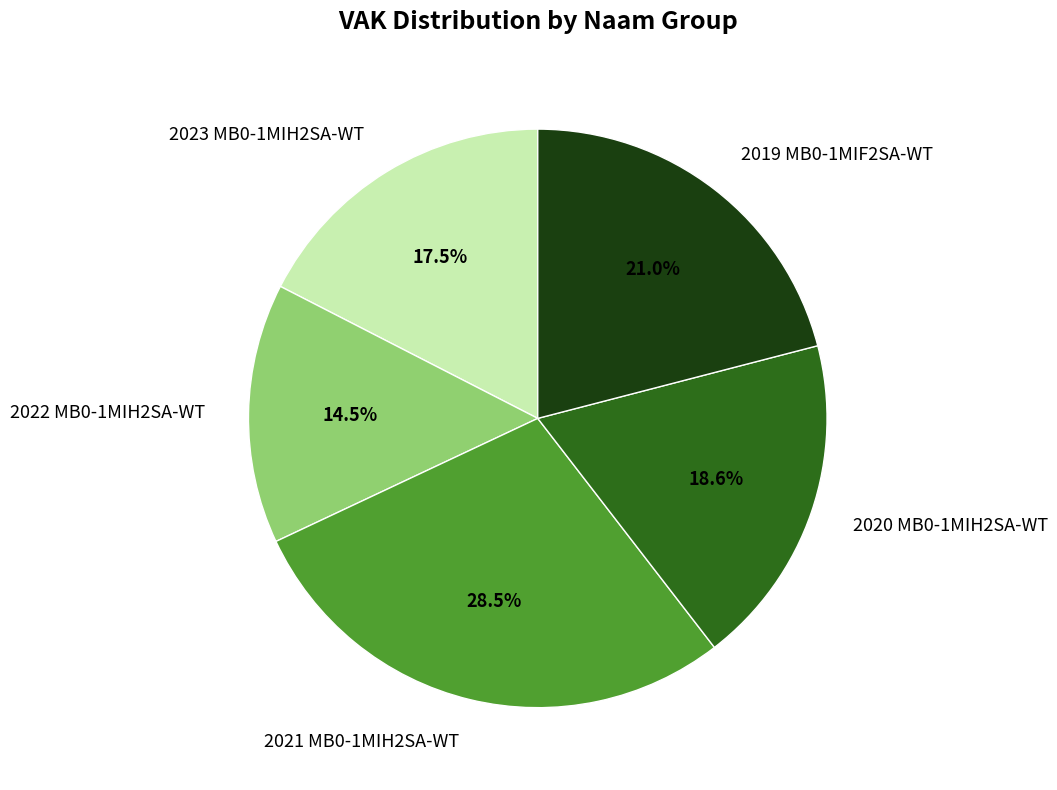

Does any single category account for the majority?

No